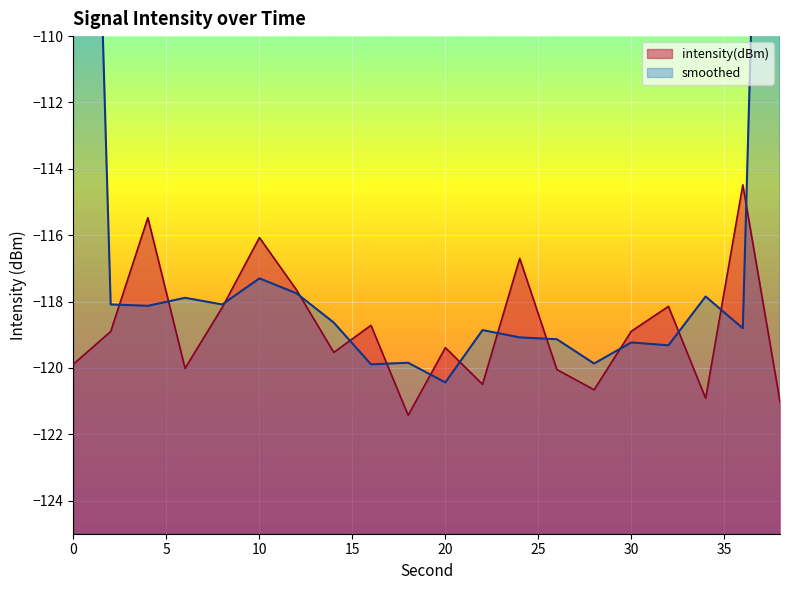

At which category does the data reach its first local peak?

4